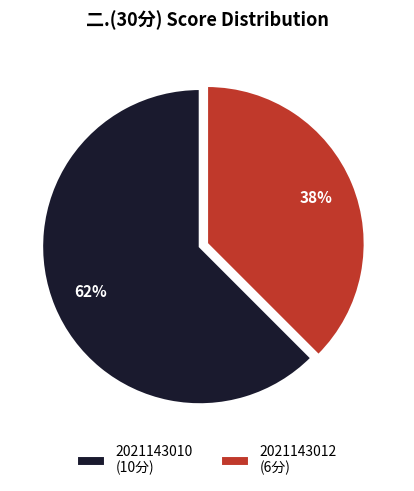

Approximately how many times larger is the value at 2021143012 (6分) compared to 2021143010 (10分)?

0.6